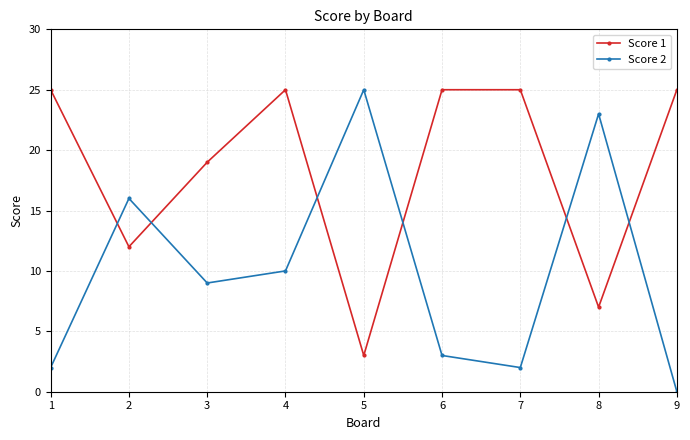

Rank the series at 7 from lowest to highest value.

Score 2, Score 1